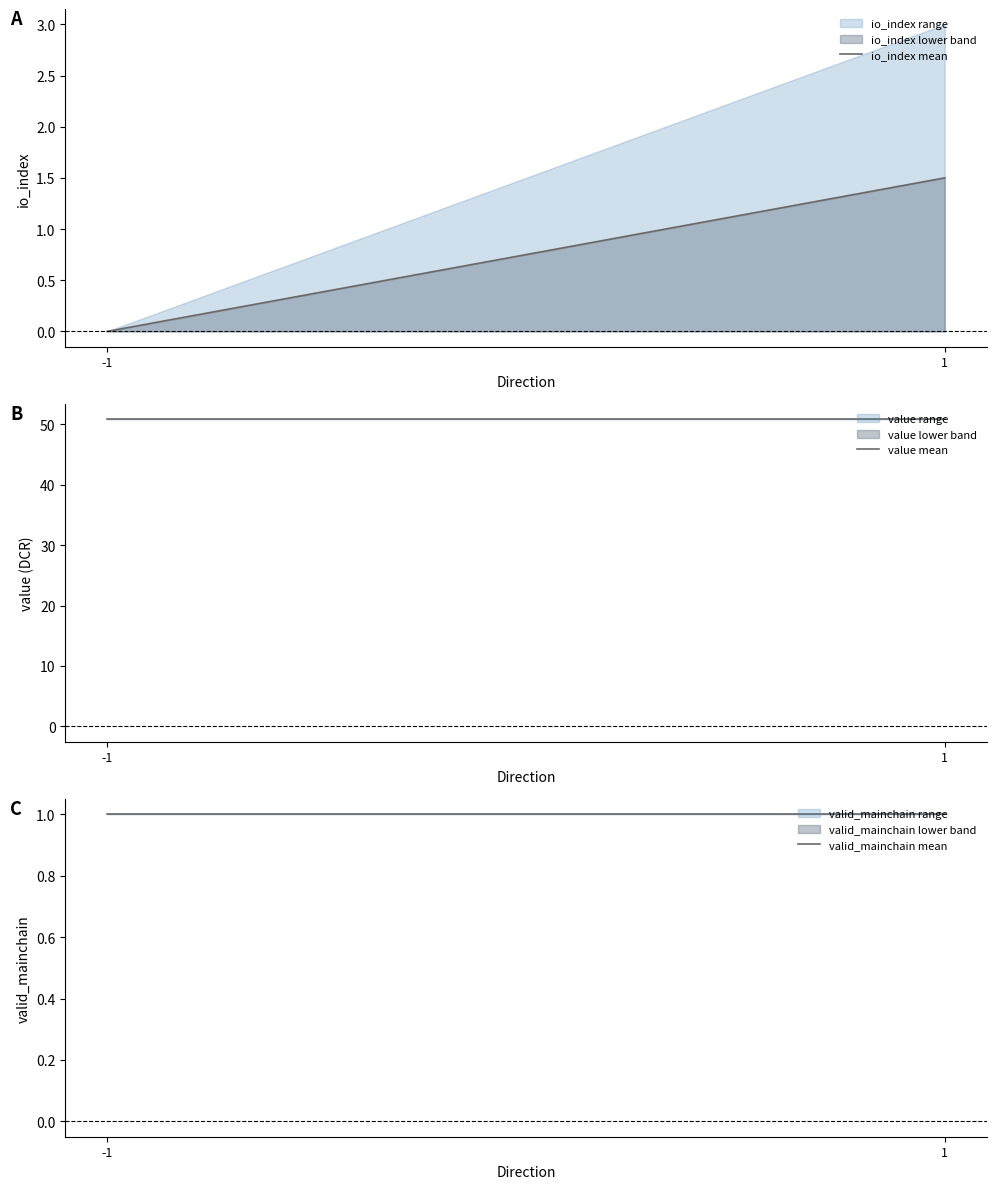

Is the value of valid_mainchain mean at -1 greater than the value of value mean at -1?

No